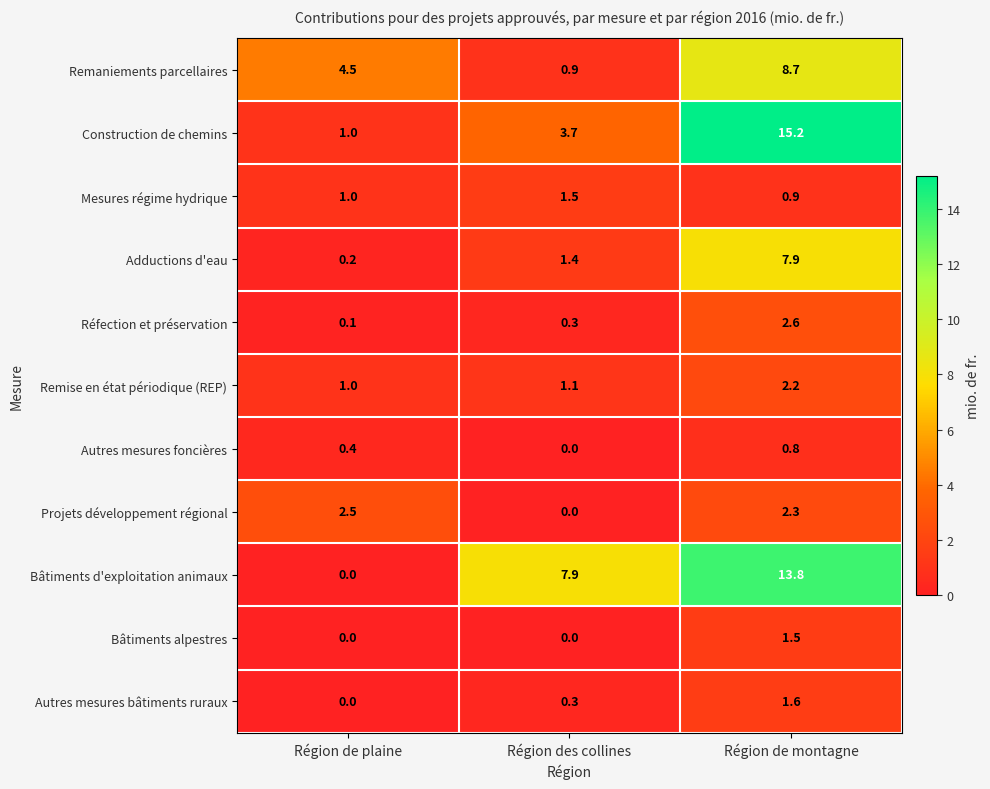

What is the difference between the maximum and second lowest values in the Autres mesures bâtiments ruraux series?

1.3